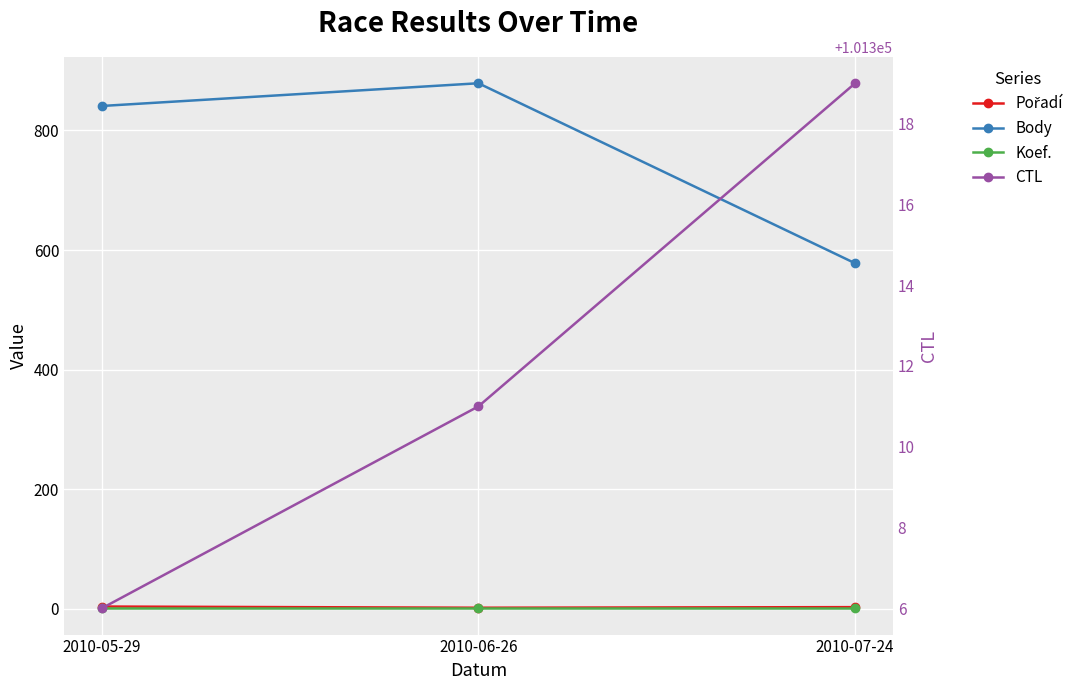

The value of CTL at 2010-05-29 is 54080. True or false?

False